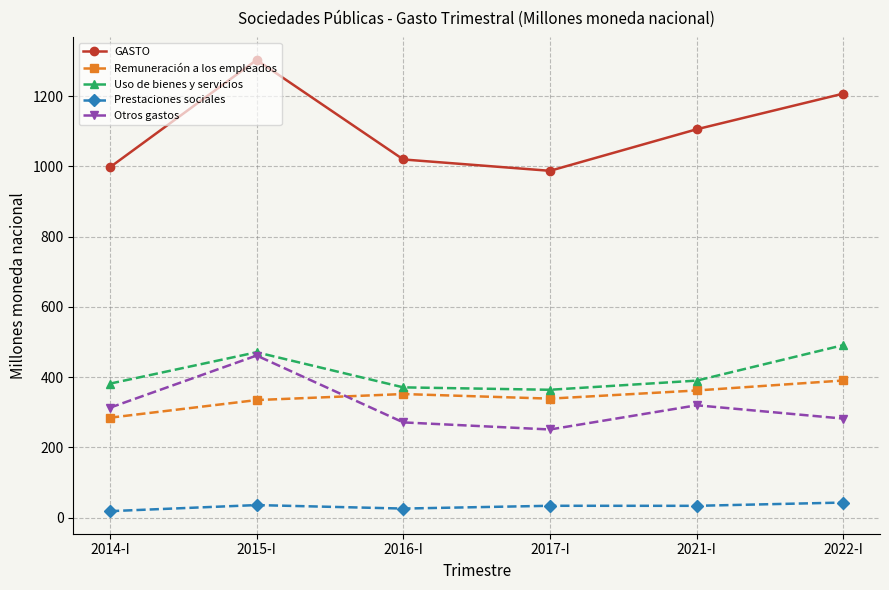

After their last crossing, which series has the higher values: Otros gastos or Remuneración a los empleados?

Remuneración a los empleados